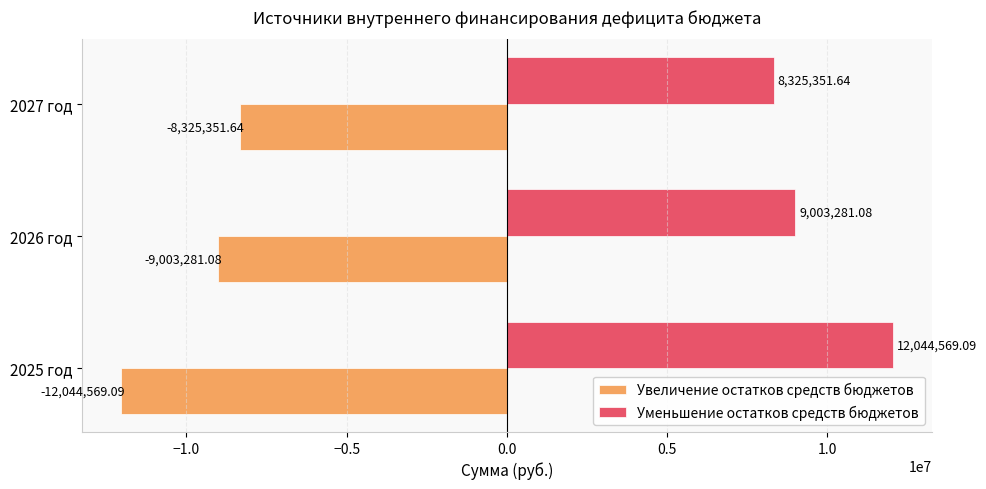

Which series has the largest total across all categories?

Уменьшение остатков средств бюджетов